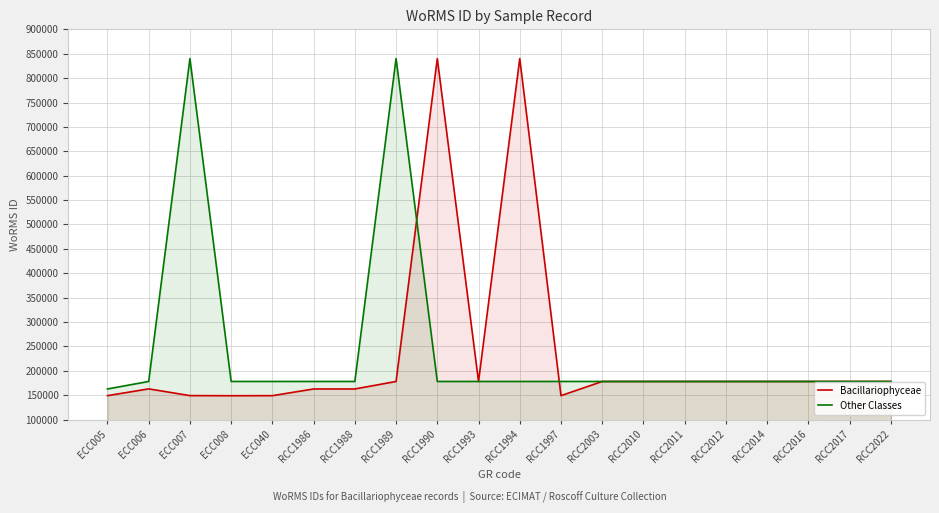

The value of Bacillariophyceae at RCC1994 is 1224964. True or false?

False